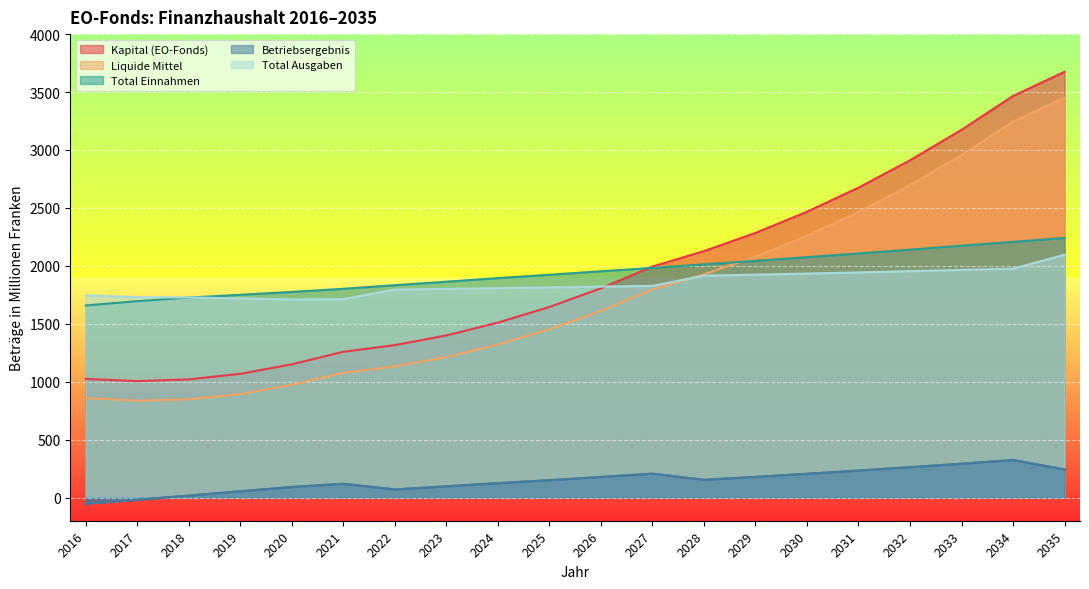

At which label is Kapital (EO-Fonds) closest to 2340?

2029